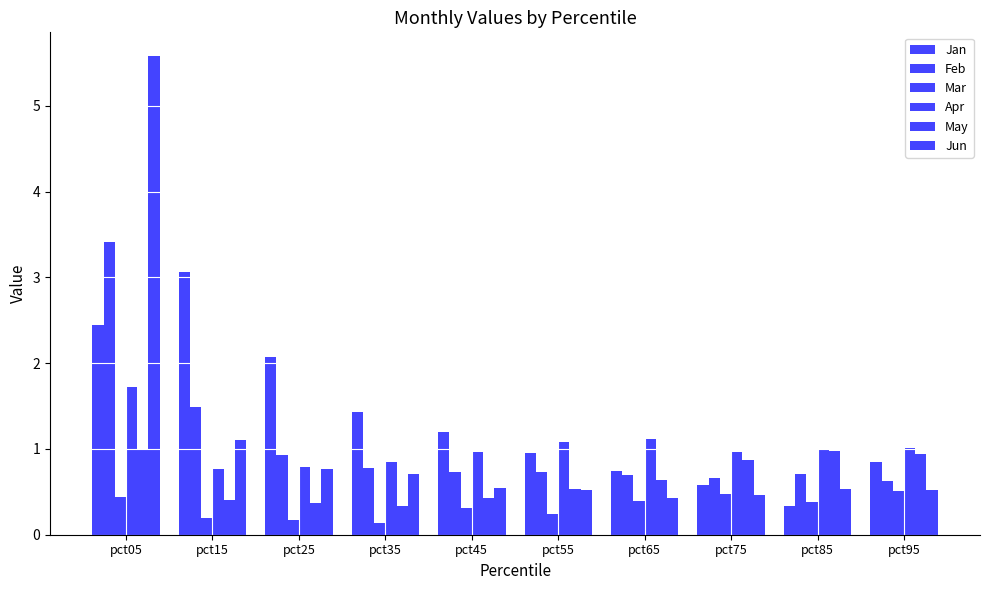

Are the bars grouped side by side (vs. stacked)?

Yes